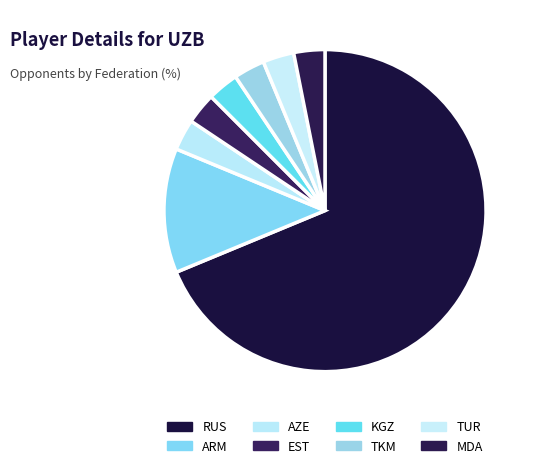

How many slices are in this pie chart?

8